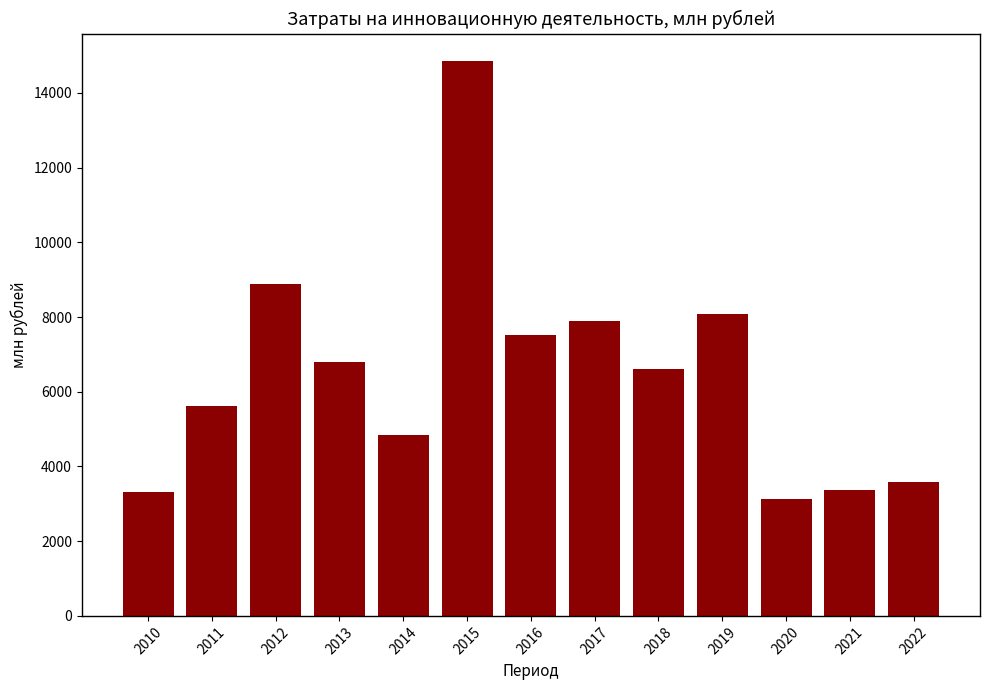

Is it true that the value at 2015 is 24579.9?

False